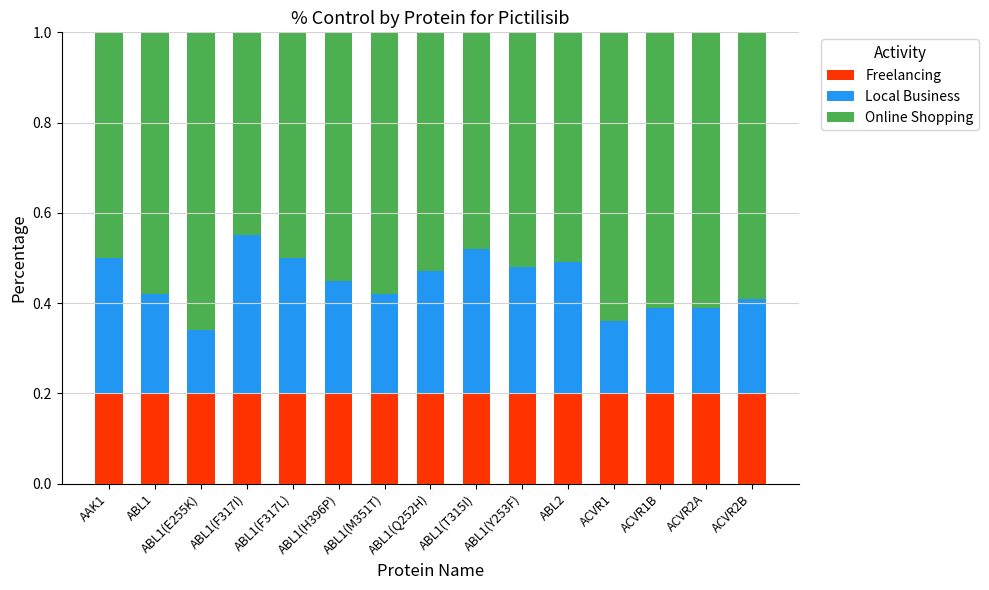

What is the total value across all series at ABL1?

1.0